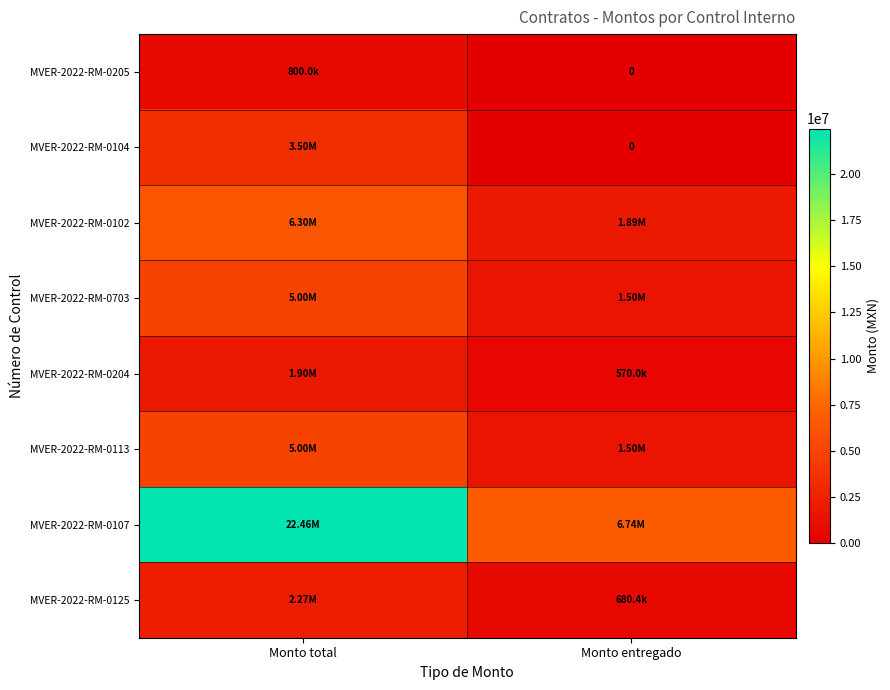

What is the spread (max minus min) of values at Monto total?

21660980.7